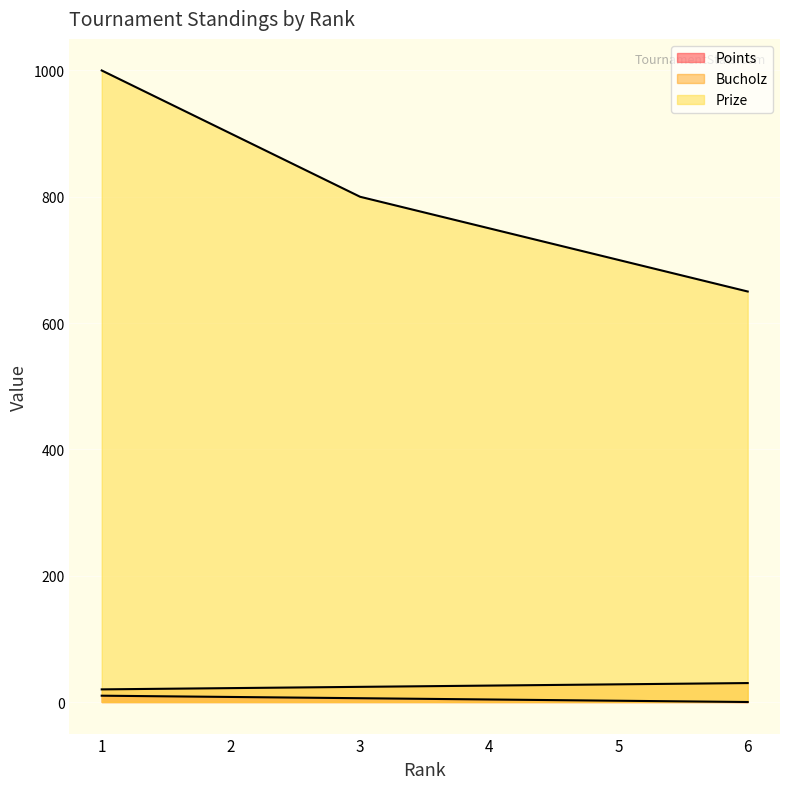

True or false: Bucholz and Prize intersect in this chart.

False